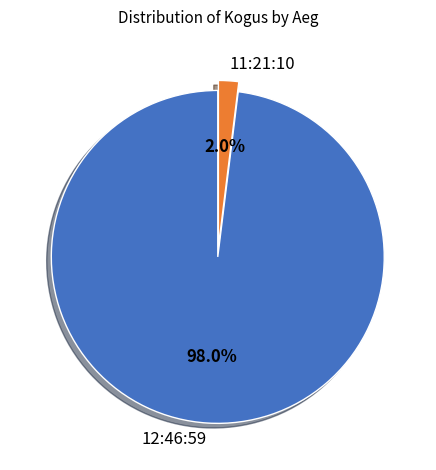

Which category has the smallest portion of the pie?

11:21:10